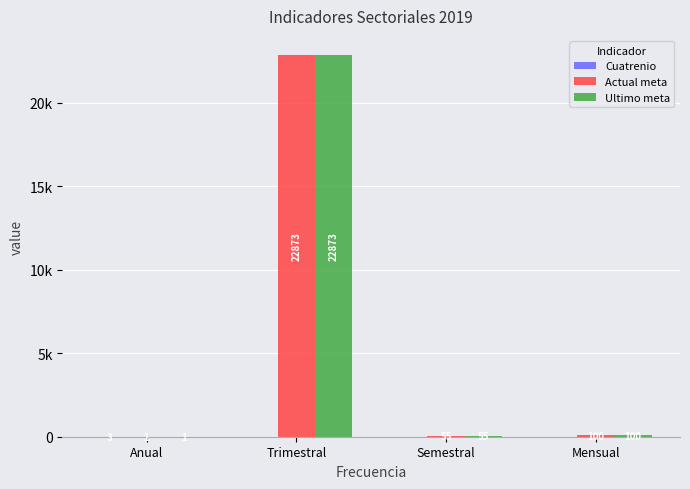

Are the bars grouped side by side (vs. stacked)?

Yes